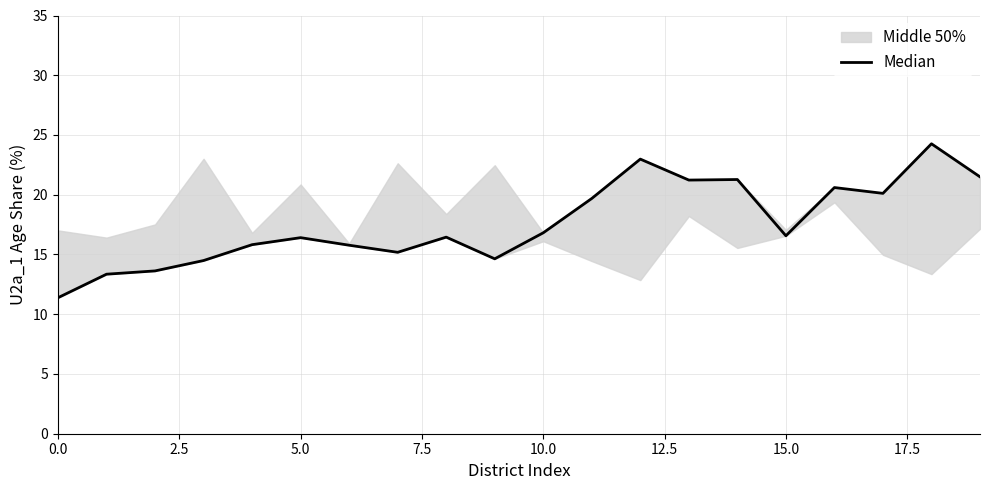

Reading left to right, list all the values displayed in this chart.

11.4	13.4	13.6	14.5	15.8	16.4	15.8	15.2	16.5	14.6	16.8	19.7	23.0	21.2	21.3	16.6	20.6	20.1	24.3	21.5